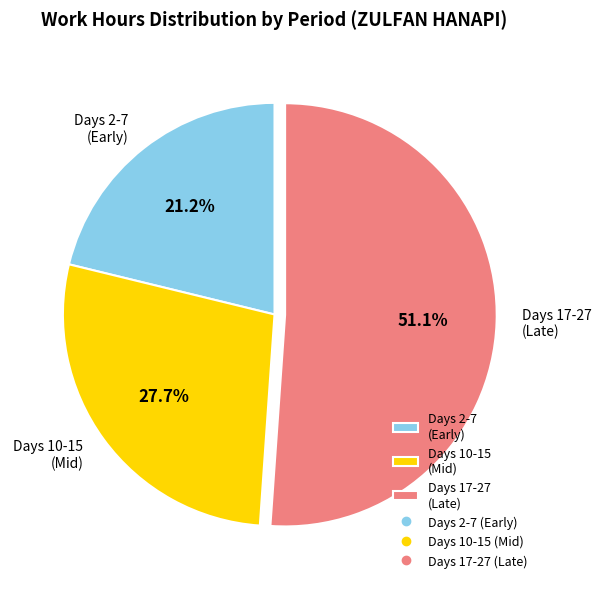

Does Days 17-27 (Late) account for over 50% of the chart?

Yes